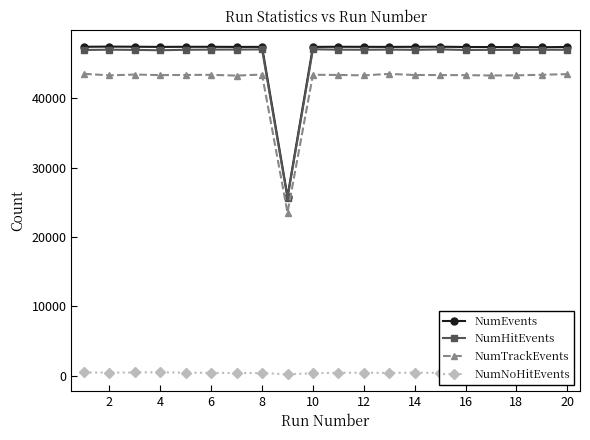

True or false: NumEvents and NumTrackEvents cross at least once.

False